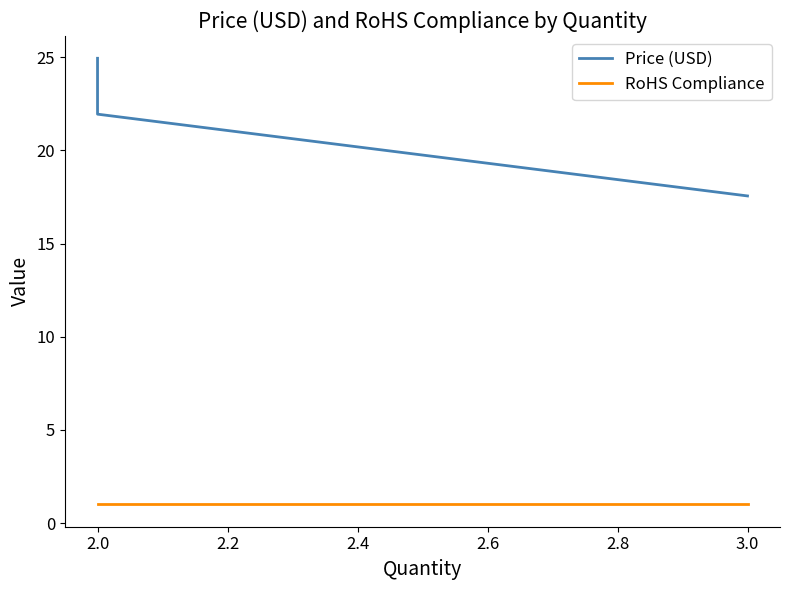

True or false: RoHS Compliance has a value of 0.3 at 2.0.

False